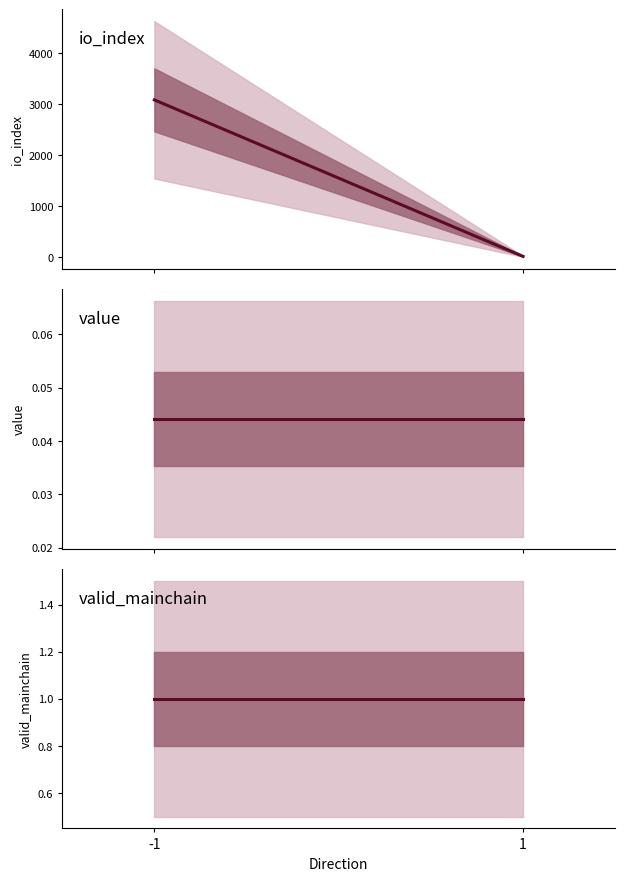

Between -1 and 1, which is larger?

-1